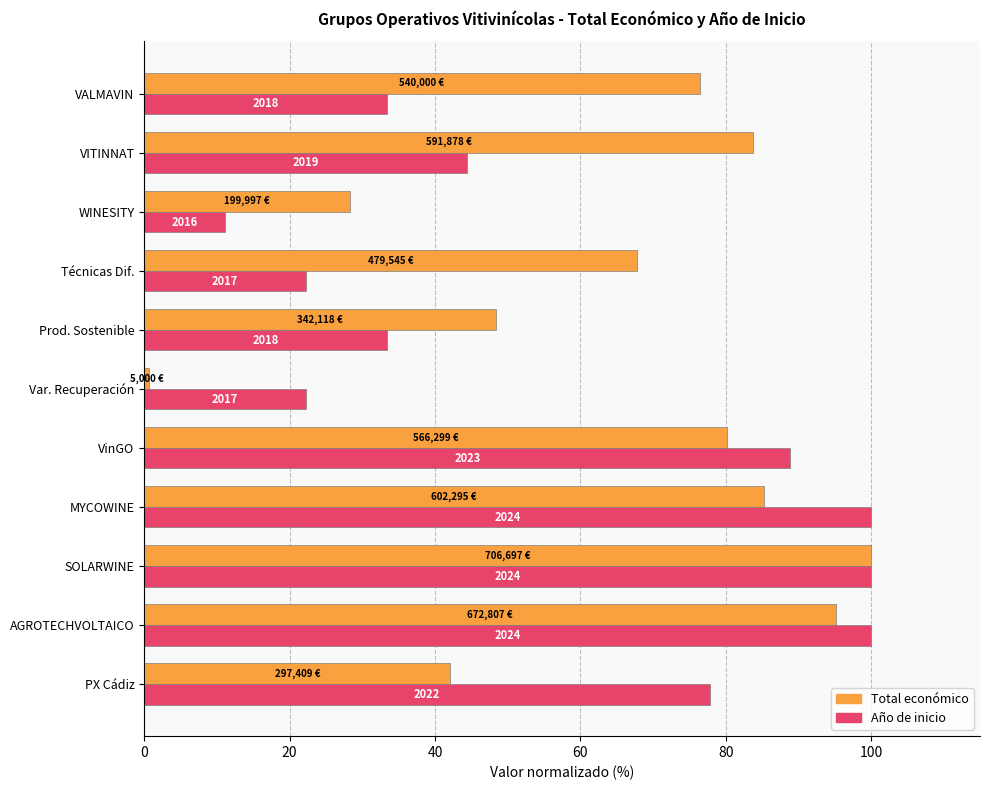

What position from the left is VinGO?

5